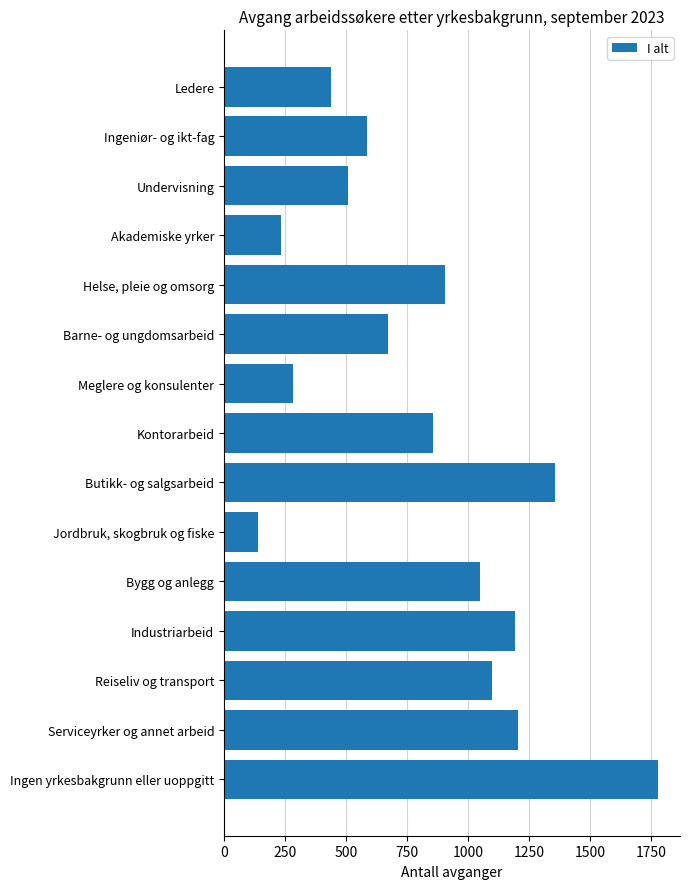

Reading top to bottom, list all the values displayed in this chart.

438	584	509	233	904	671	284	855	1354	140	1049	1192	1098	1206	1779